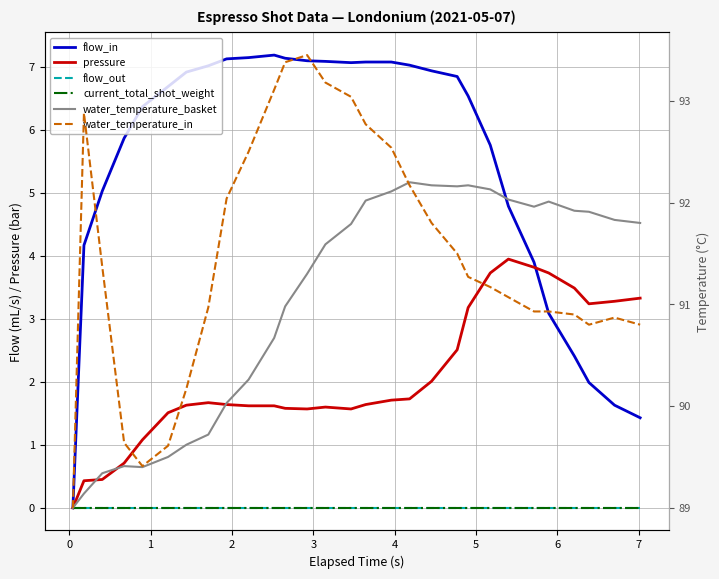

Does the chart have visible grid lines?

Yes